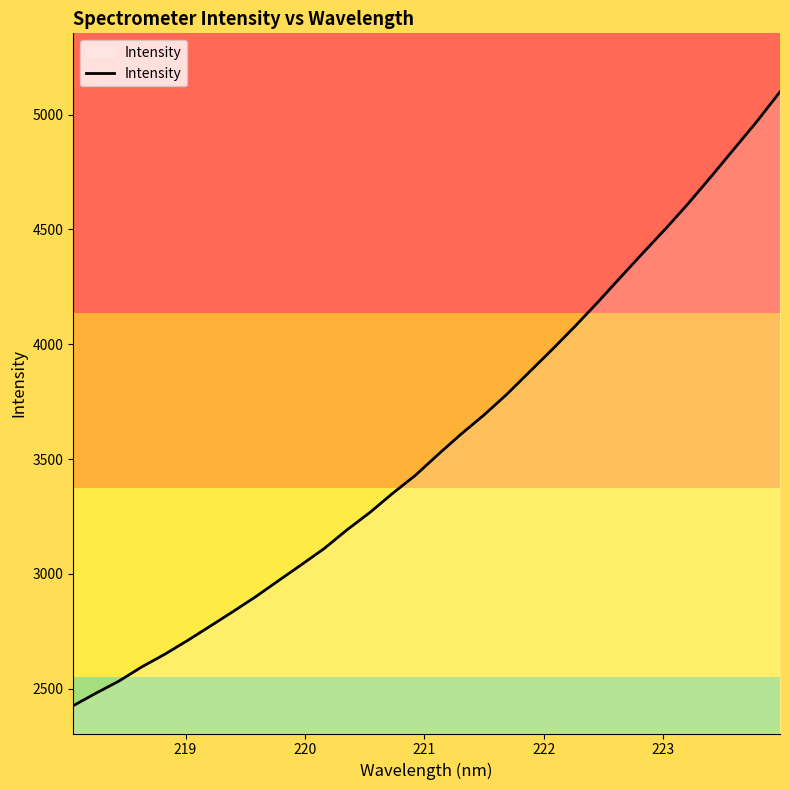

Count the number of values greater than 3520.

16